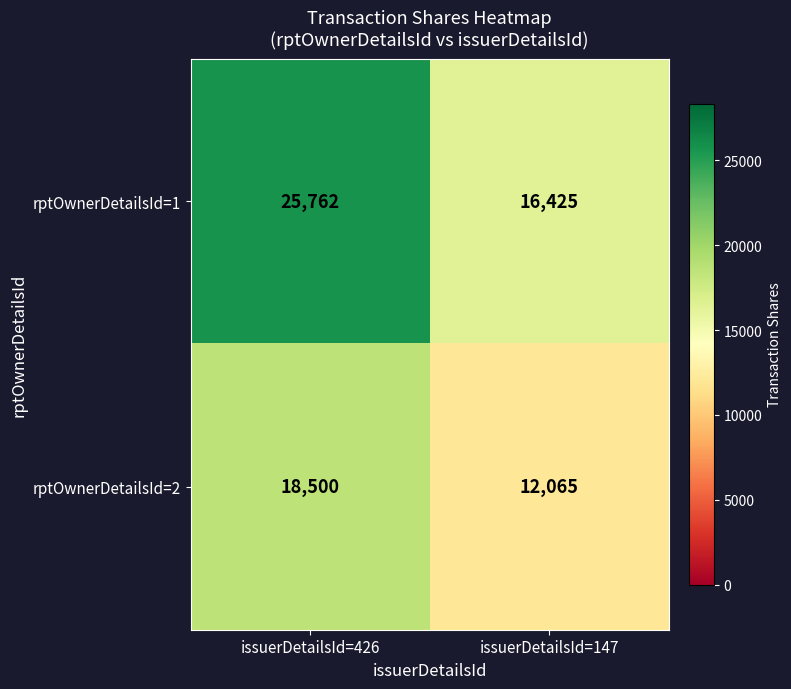

Reading left to right, extract all data points from this chart.

rptOwnerDetailsId=1: issuerDetailsId=426=25762	issuerDetailsId=147=16425
rptOwnerDetailsId=2: issuerDetailsId=426=18500	issuerDetailsId=147=12065